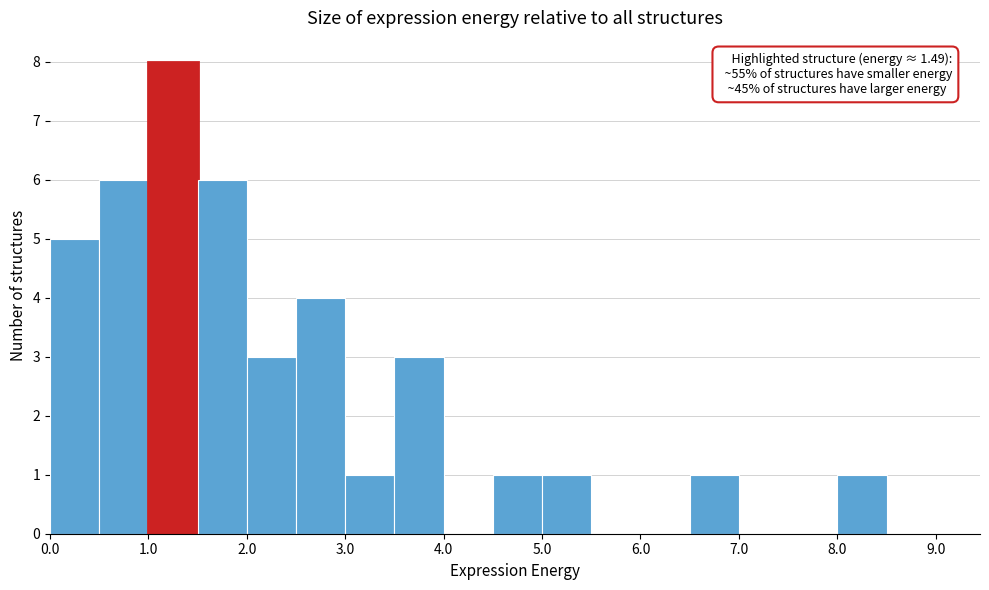

Which range on the x-axis has the tallest bar?

1.0 to 1.5